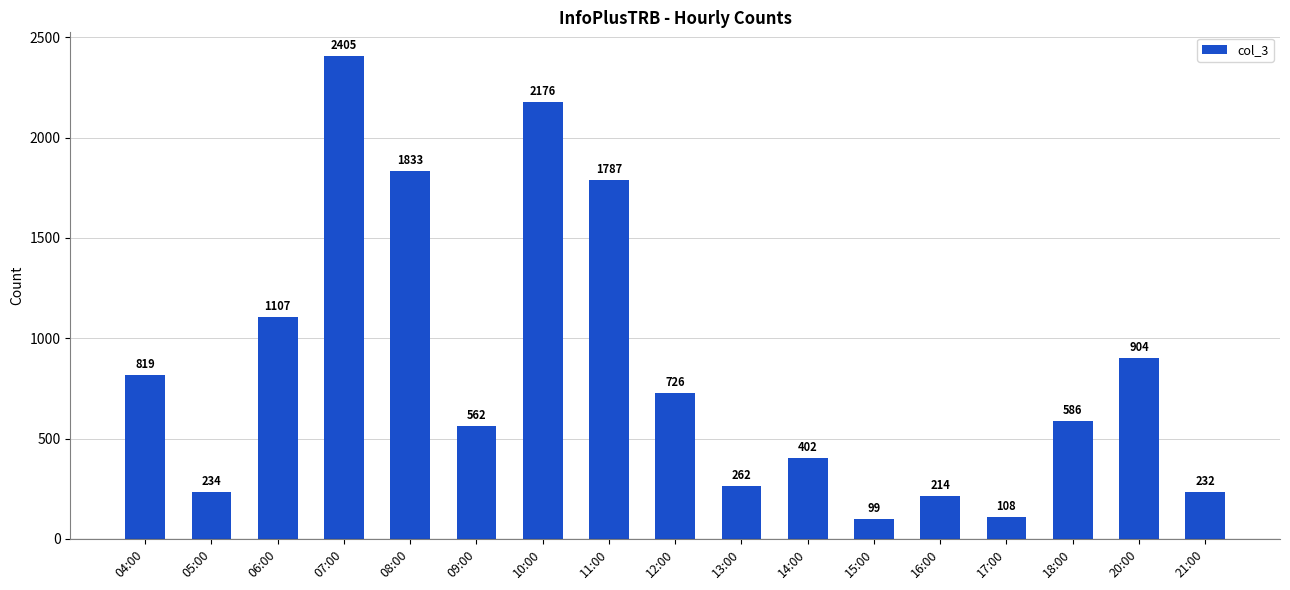

How many data points are less than 586?

8